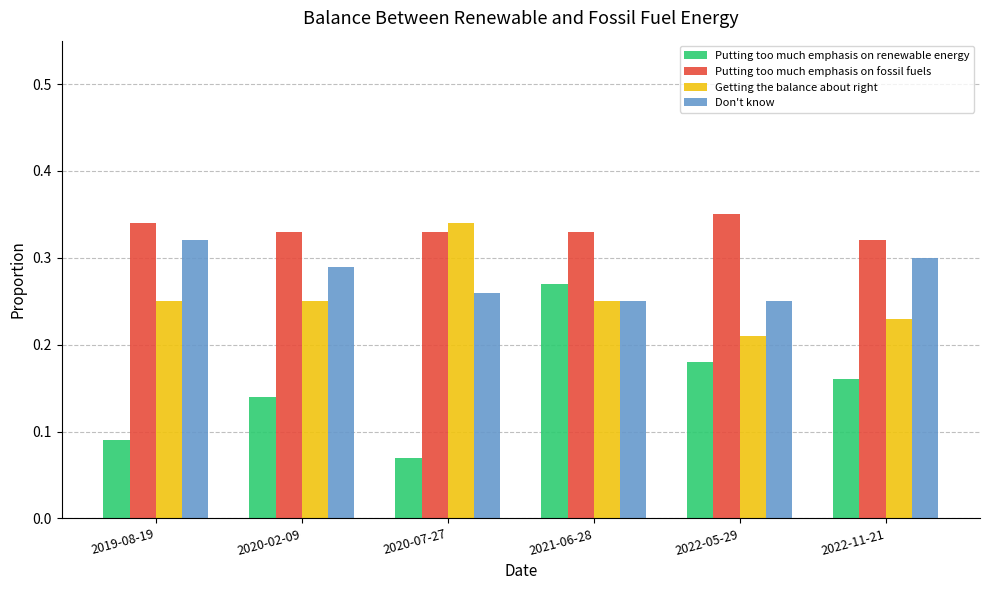

Which category has the lowest value across all series?

2020-07-27